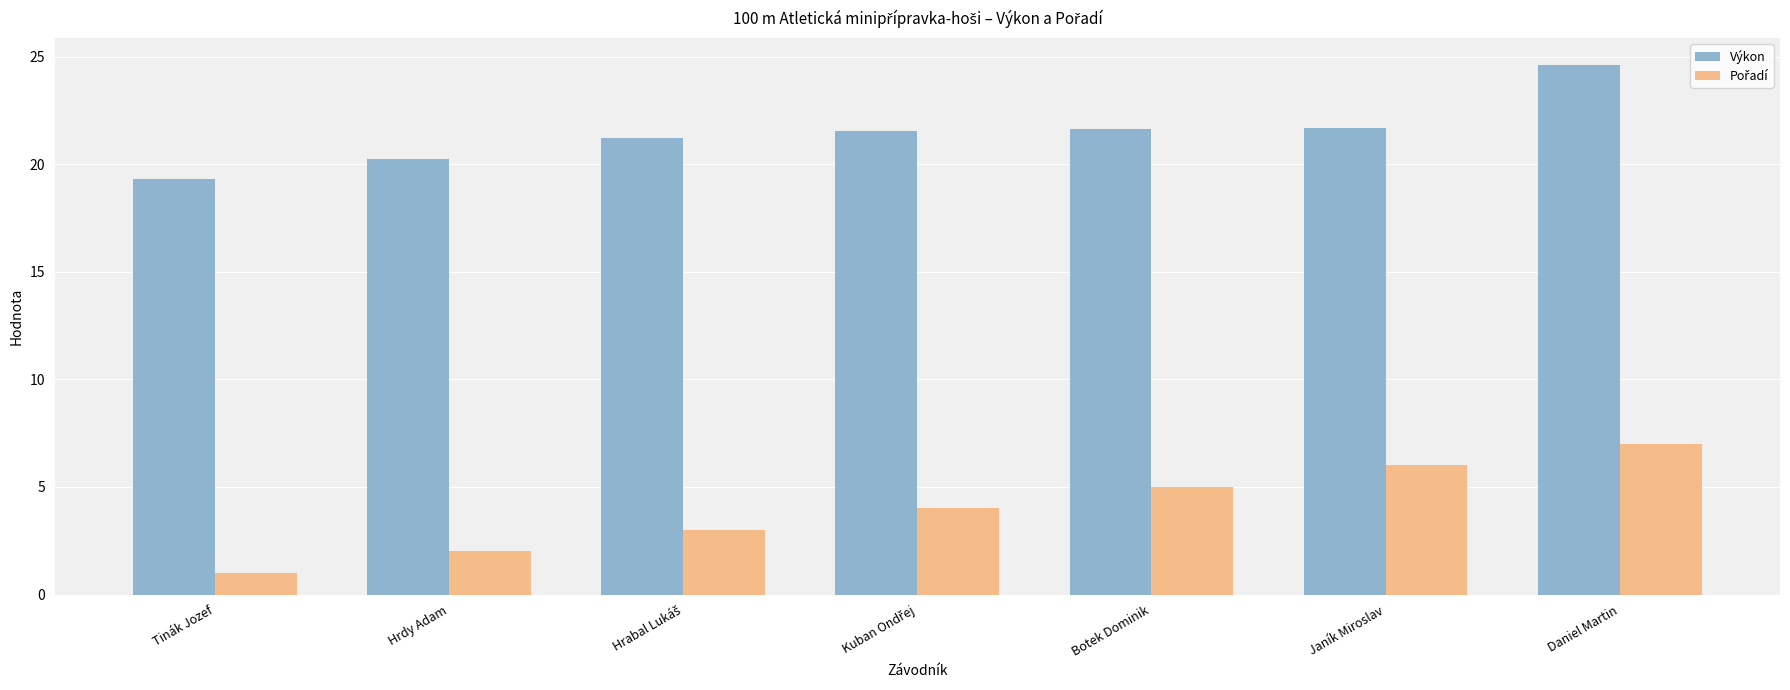

How many bars are there in each group?

2